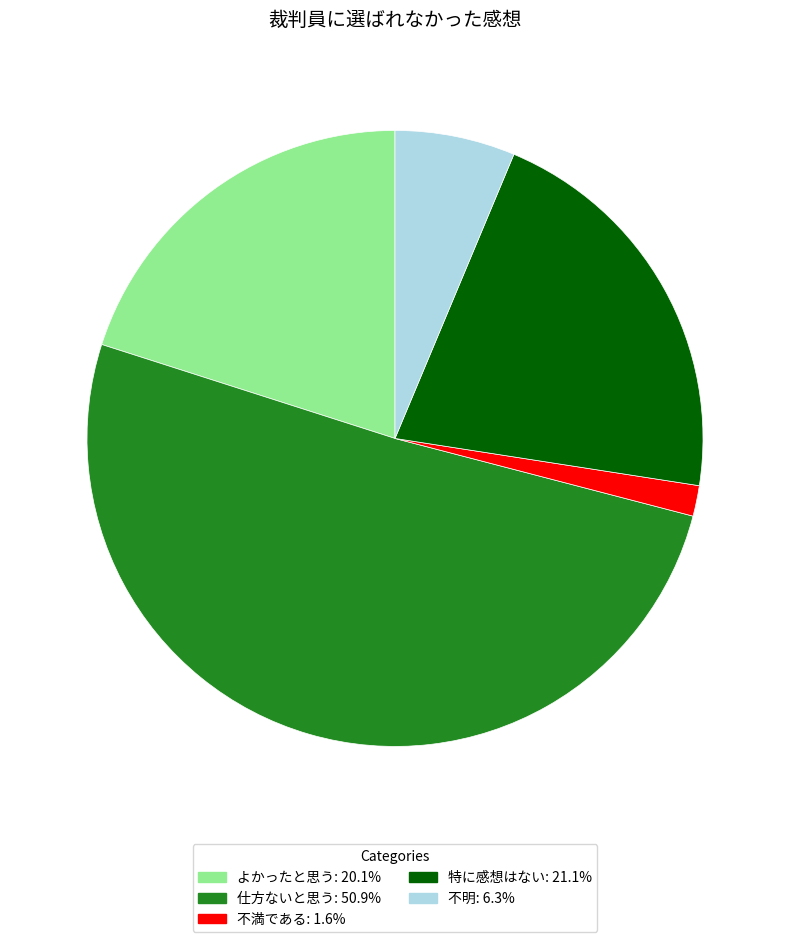

Does any single category account for the majority?

Yes